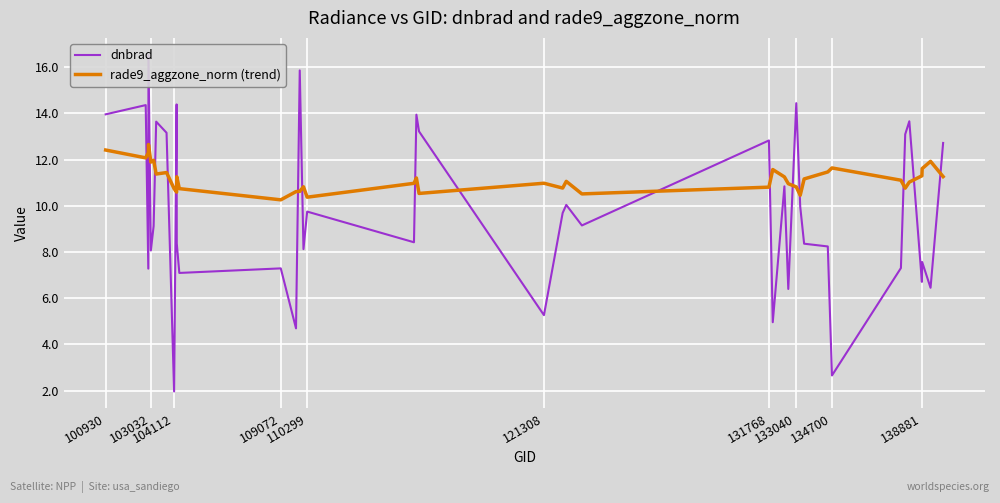

True or false: rade9_aggzone_norm (trend) has more than 0 interior local peaks.

True